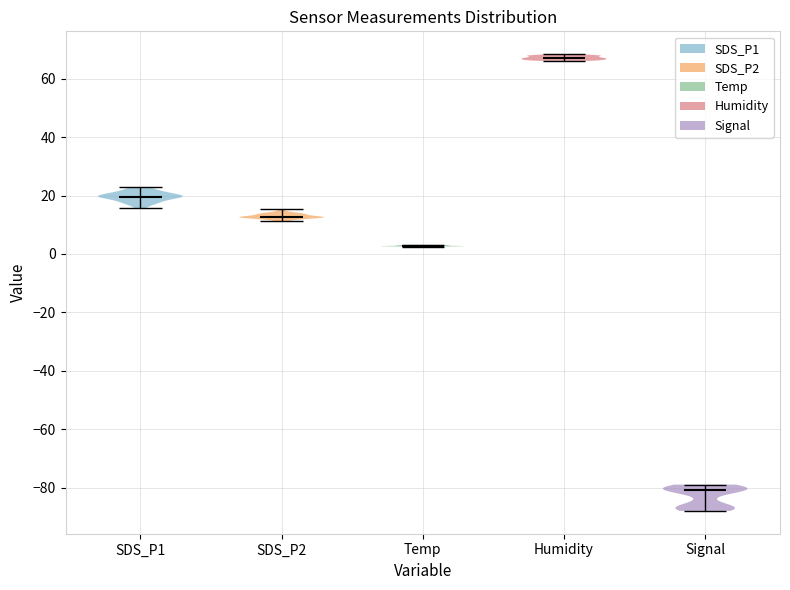

Reading left to right, read every violin against the y-axis: where its median line is, and the lowest and highest points it reaches. The values are not printed on the chart, so give them approximately, as read against the axis.

SDS_P1: median line 20, lowest point 16, highest point 22
SDS_P2: median line 12, lowest point 12, highest point 16
Temp: median line 2, lowest point 2, highest point 4
Humidity: median line 68, lowest point 66, highest point 68
Signal: median line -80, lowest point -88, highest point -78